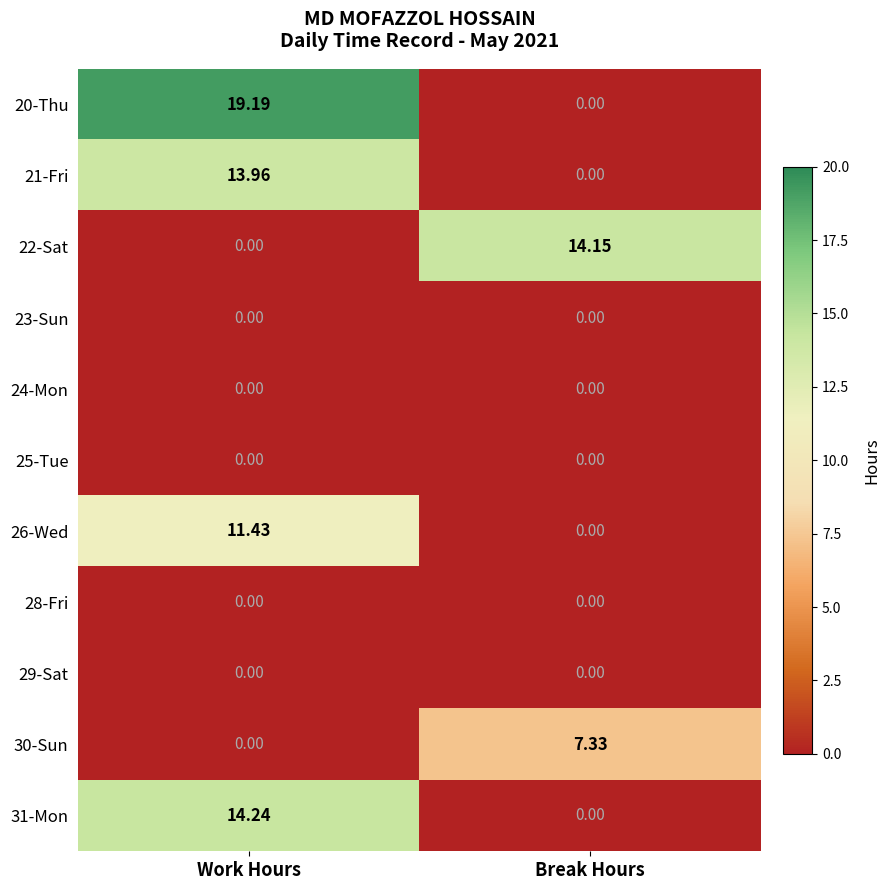

At which label does 26-Wed reach its minimum?

Break Hours